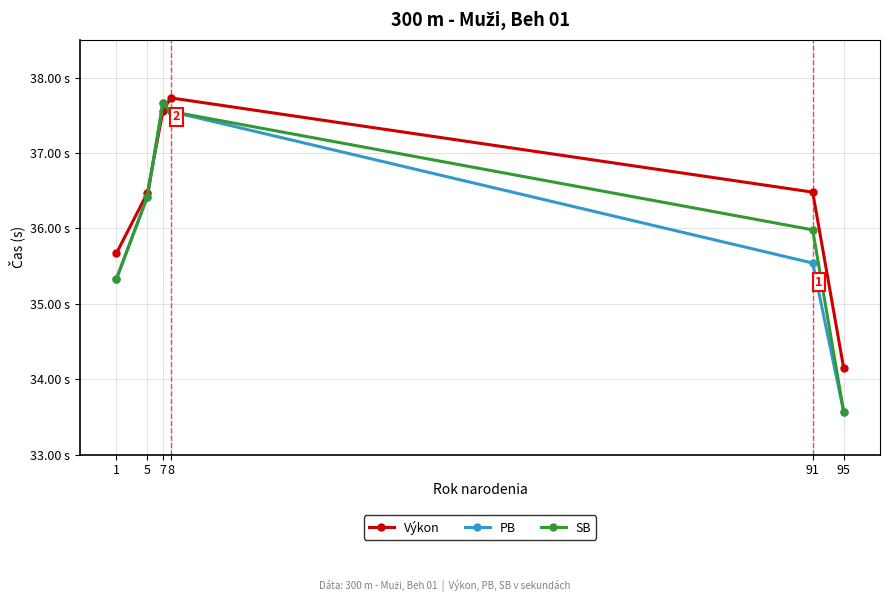

The value of PB at 5 is 11.9. True or false?

False